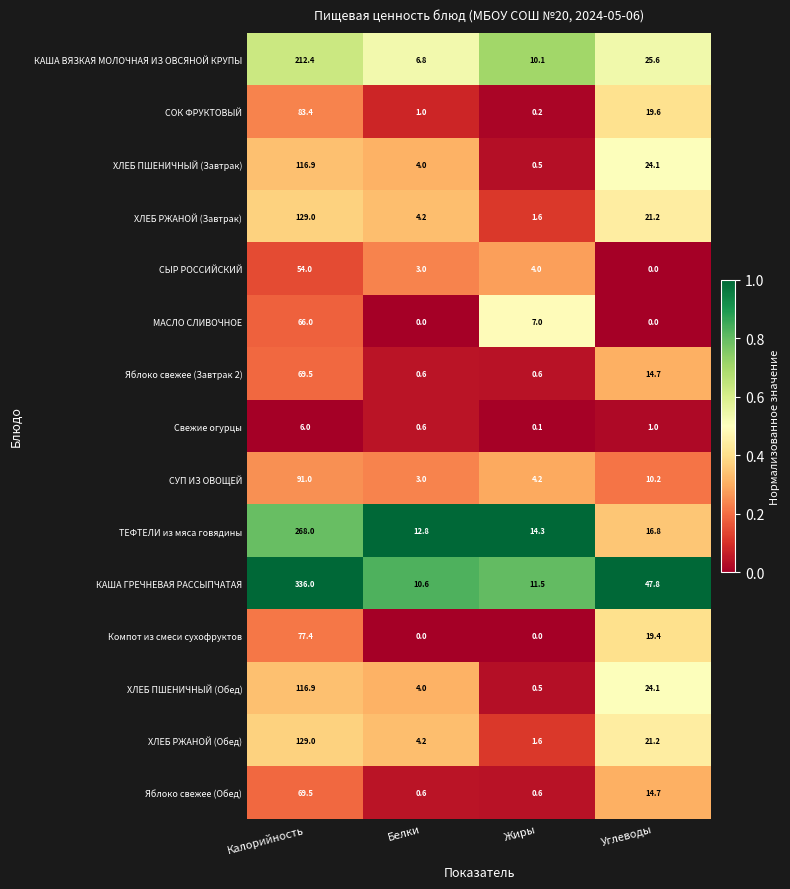

What is the difference between the maximum and minimum values in the ТЕФТЕЛИ из мяса говядины series?

255.2